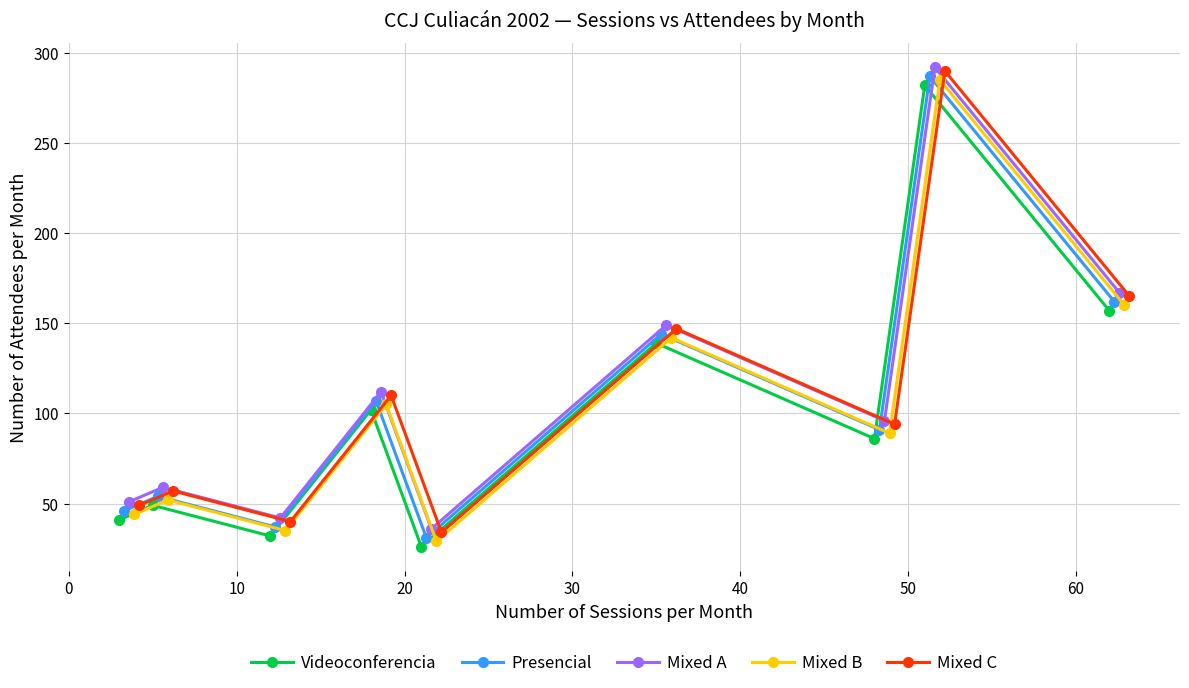

How many interior local peaks does the Videoconferencia series have?

4